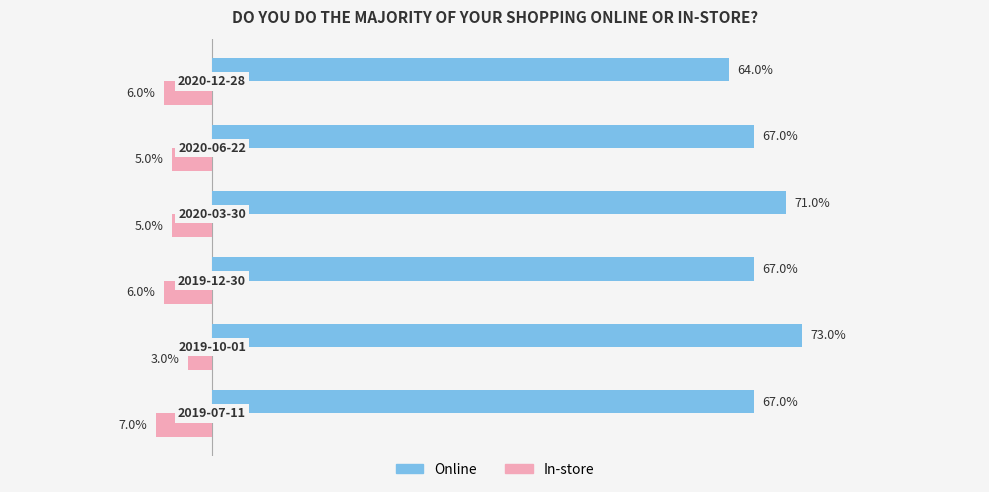

What are all the series names shown in the legend?

Online, In-store